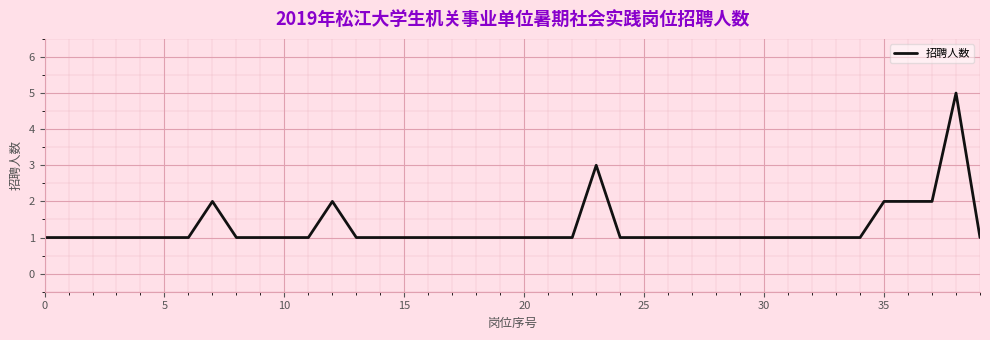

What is the greatest value displayed?

5